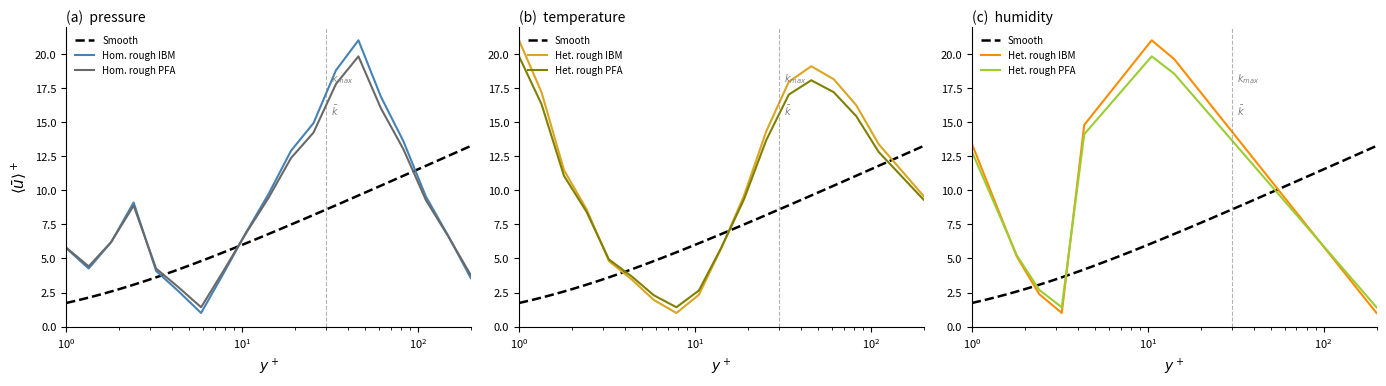

What is the minimum value for Hom. rough PFA?

1.4